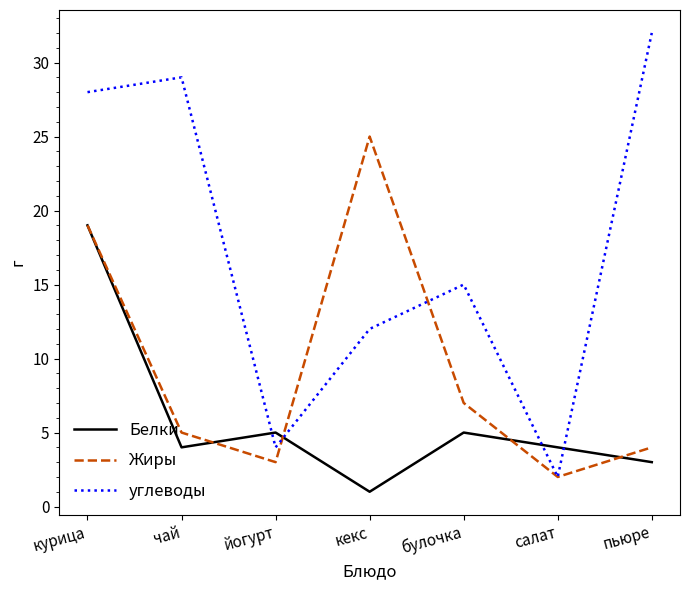

At which category is the sum across all series the highest?

курица